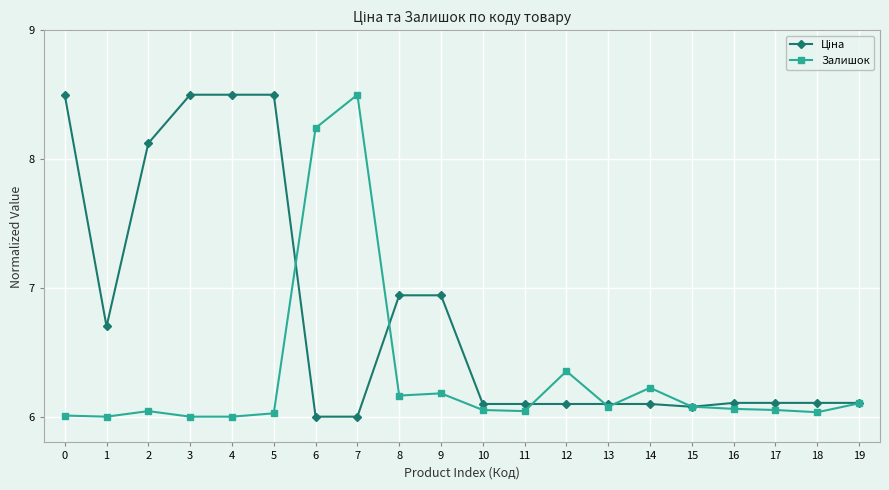

The Залишок series shows 2.8 at 1. True or false?

False